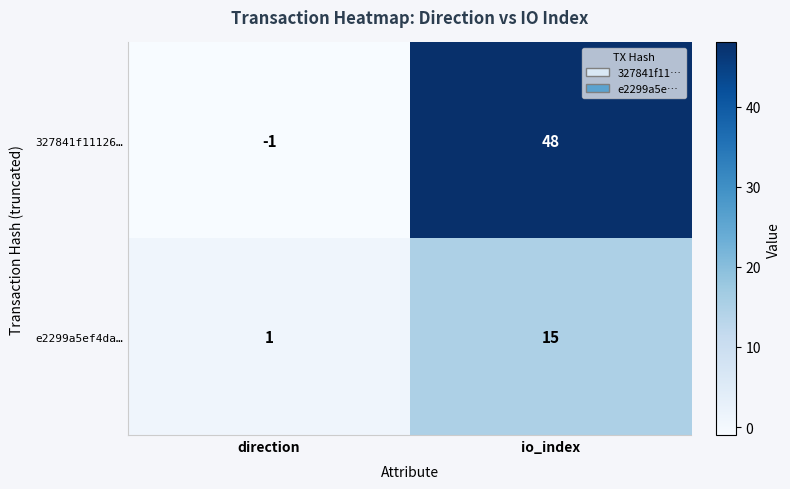

At which category does the chart reach its minimum across all series?

direction